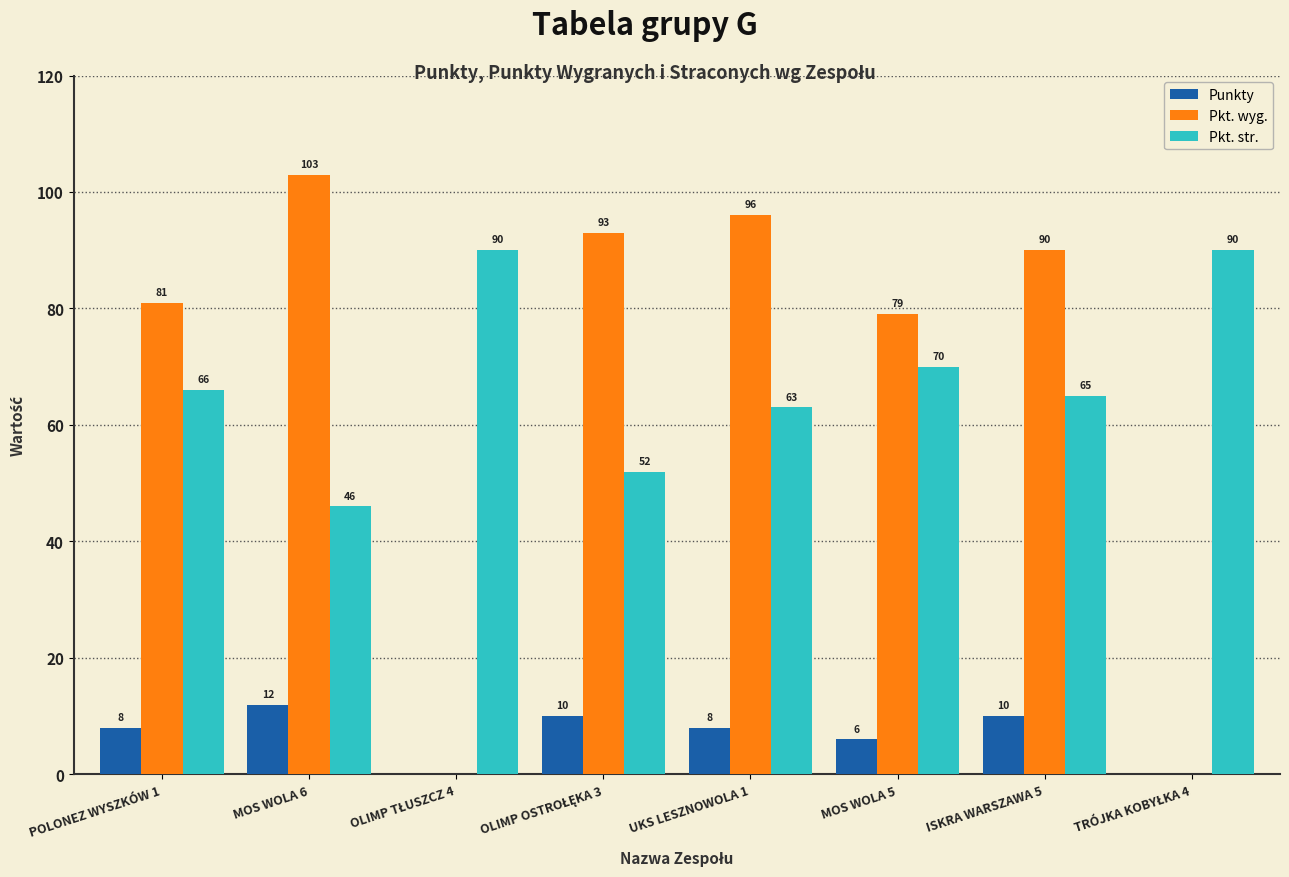

What is the maximum value for Pkt. wyg.?

103